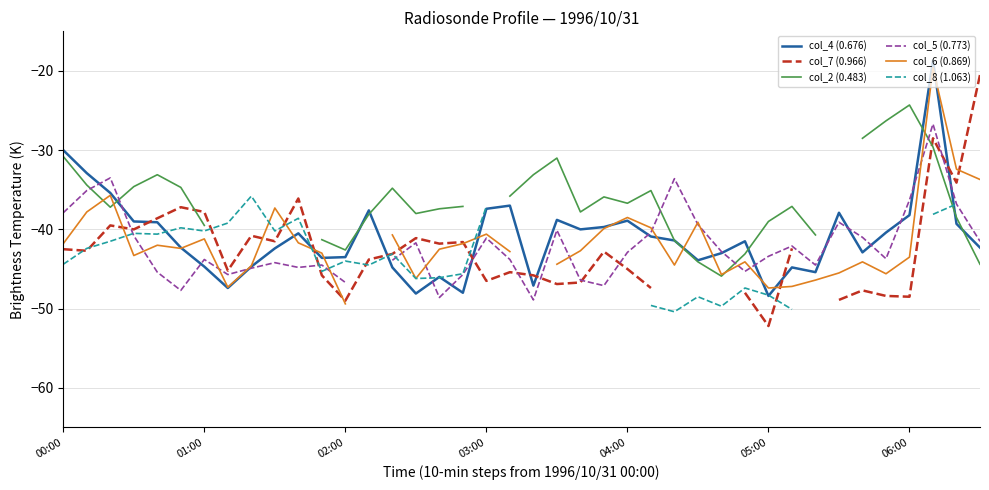

What is the minimum value for col_4 (0.676)?

-48.4